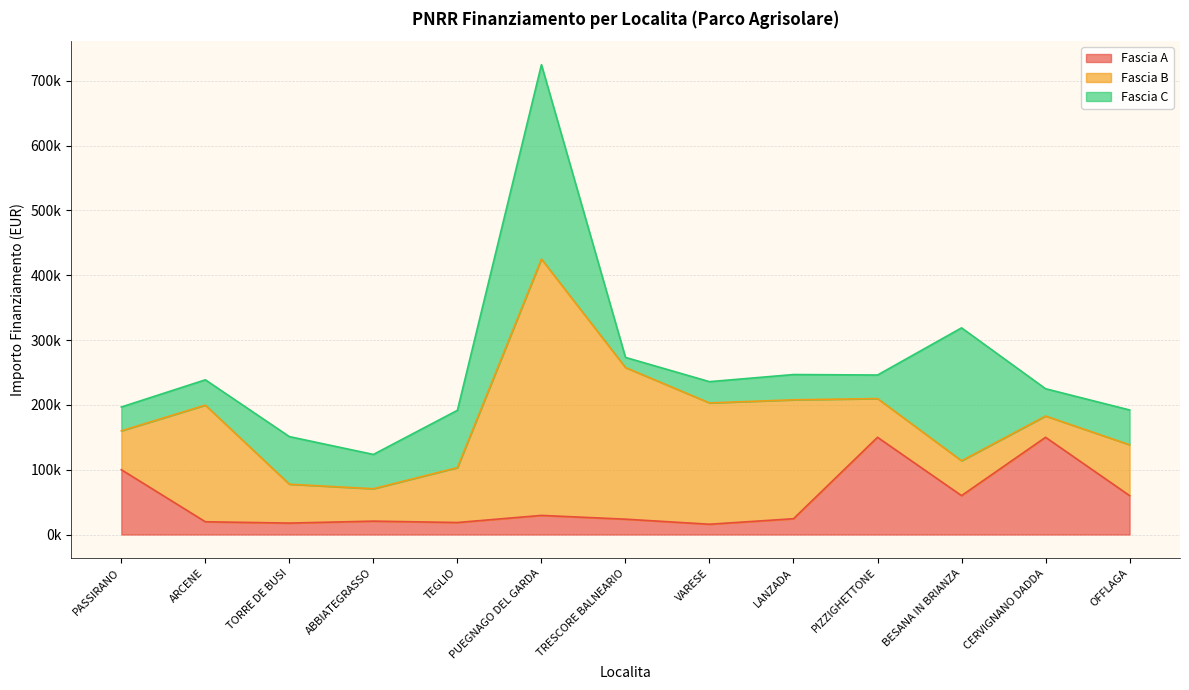

Reading left to right, extract all data points from this chart.

Fascia A: PASSIRANO=100000.0	ARCENE=19661.6	TORRE DE BUSI=17625.0	ABBIATEGRASSO=20632.0	TEGLIO=18516.0	PUEGNAGO DEL GARDA=29464.2	TRESCORE BALNEARIO=23663.4	VARESE=15844.0	LANZADA=24354.0	PIZZIGHETTONE=150000.0	BESANA IN BRIANZA=60000.0	CERVIGNANO DADDA=150000.0	OFFLAGA=60000.0
Fascia B: PASSIRANO=60000.0	ARCENE=180000.0	TORRE DE BUSI=60000.0	ABBIATEGRASSO=50000.0	TEGLIO=84735.1	PUEGNAGO DEL GARDA=395644.9	TRESCORE BALNEARIO=234000.0	VARESE=187212.0	LANZADA=183501.0	PIZZIGHETTONE=59760.0	BESANA IN BRIANZA=53784.0	CERVIGNANO DADDA=32868.0	OFFLAGA=78445.4
Fascia C: PASSIRANO=36760.1	ARCENE=39060.0	TORRE DE BUSI=73440.0	ABBIATEGRASSO=52920.0	TEGLIO=88400.0	PUEGNAGO DEL GARDA=299862.0	TRESCORE BALNEARIO=15630.6	VARESE=32804.9	LANZADA=39000.0	PIZZIGHETTONE=36351.0	BESANA IN BRIANZA=205092.0	CERVIGNANO DADDA=42066.0	OFFLAGA=53736.0